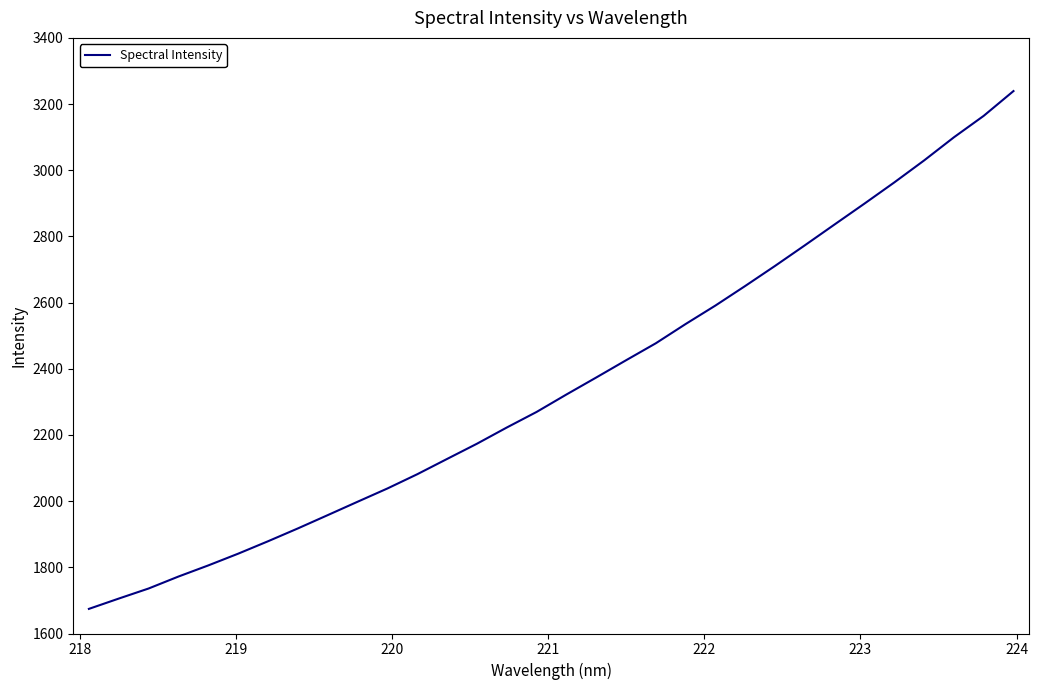

What is the smallest value displayed?

1674.4